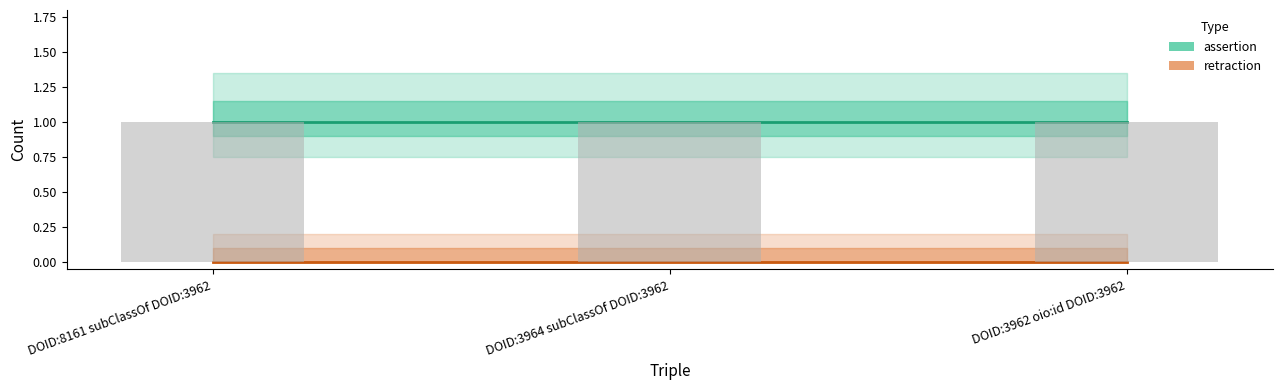

List the series in order of their peak value, highest first.

assertion, retraction